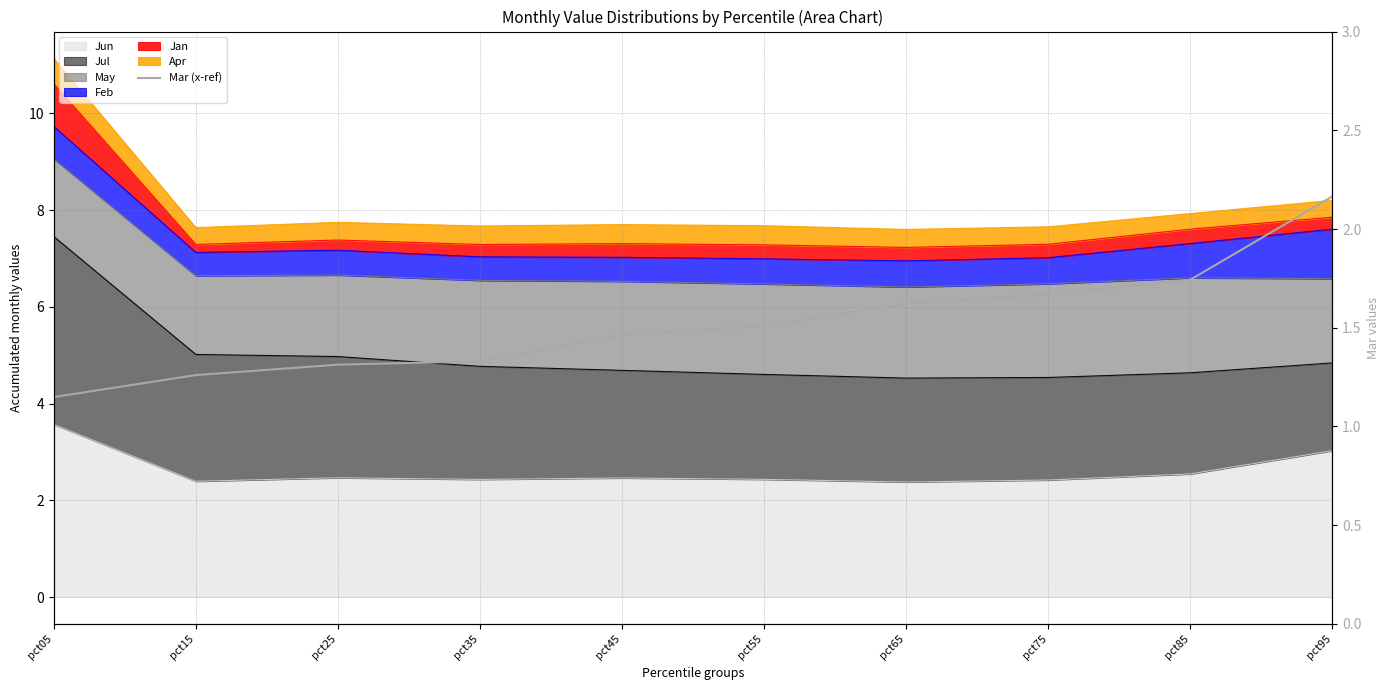

What is the average value?

1.5